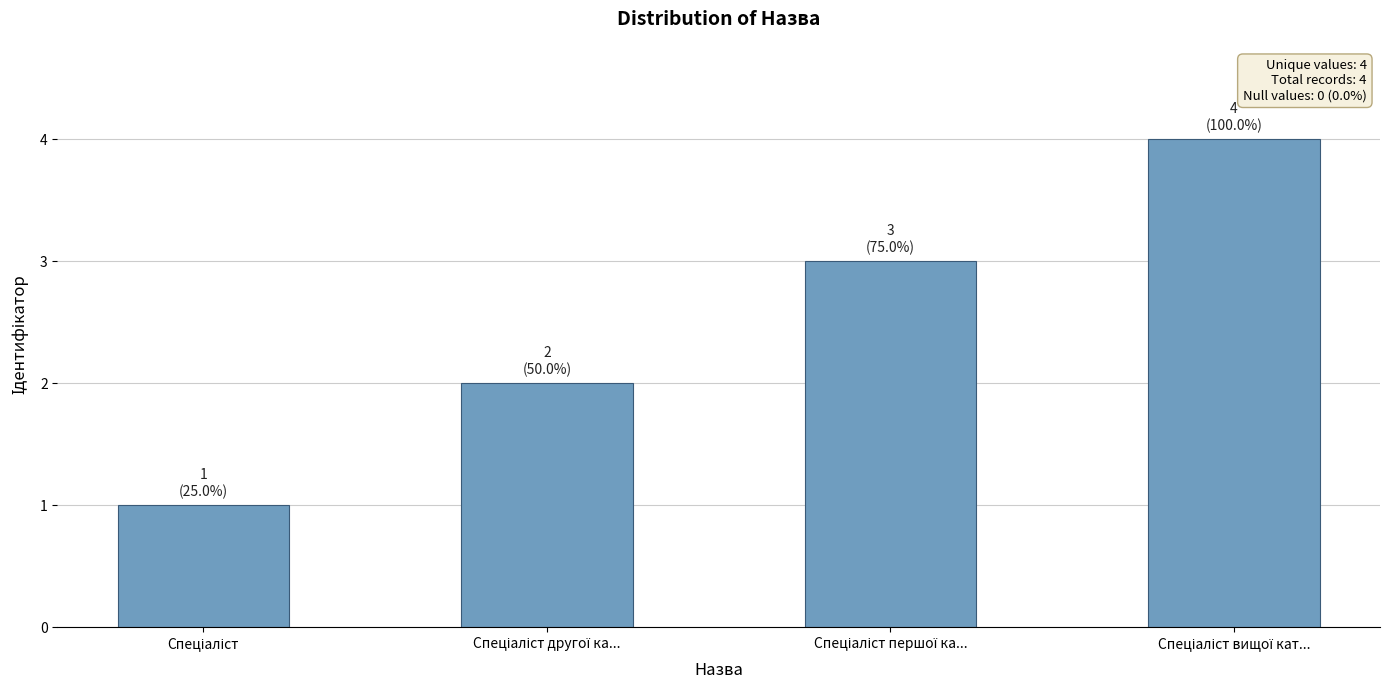

What is the maximum value shown in the chart?

4